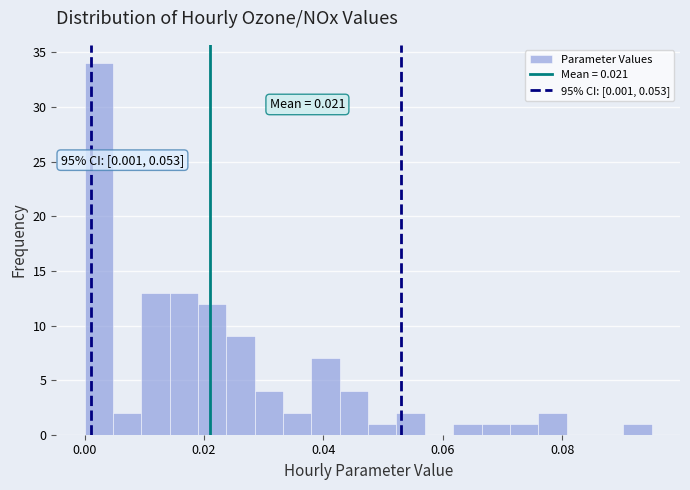

Read against the x-axis, roughly where is the centre of the tallest bar?

0.002